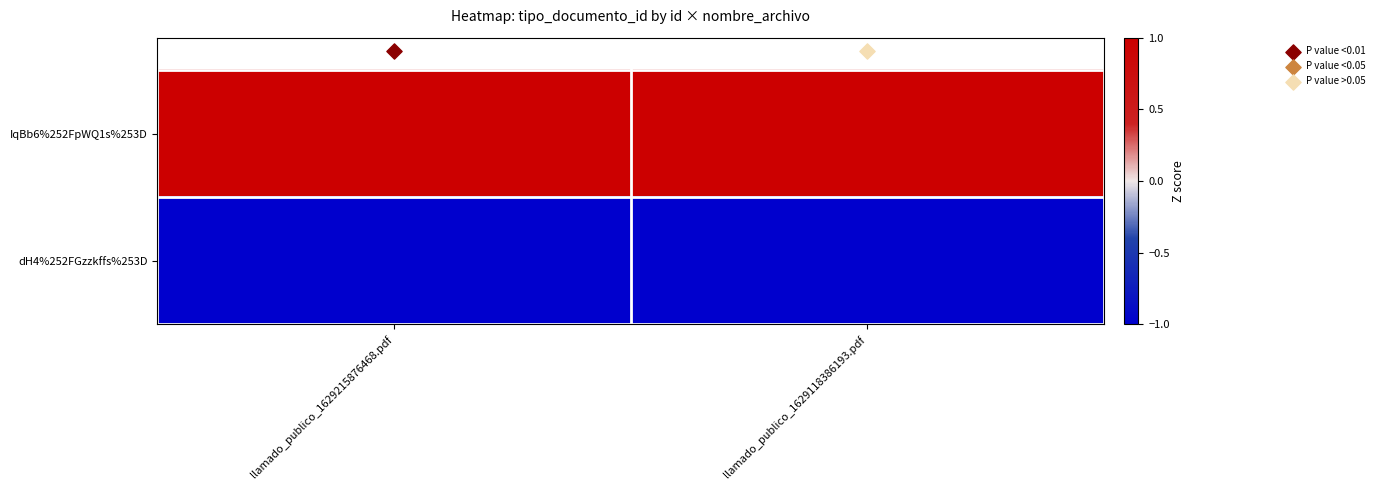

Reading left to right, extract all data points from this chart.

IqBb6%252FpWQ1s%253D: llamado_publico_1629215876468.pdf=1	llamado_publico_1629118386193.pdf=1
dH4%252FGzzkffs%253D: llamado_publico_1629215876468.pdf=-1	llamado_publico_1629118386193.pdf=-1